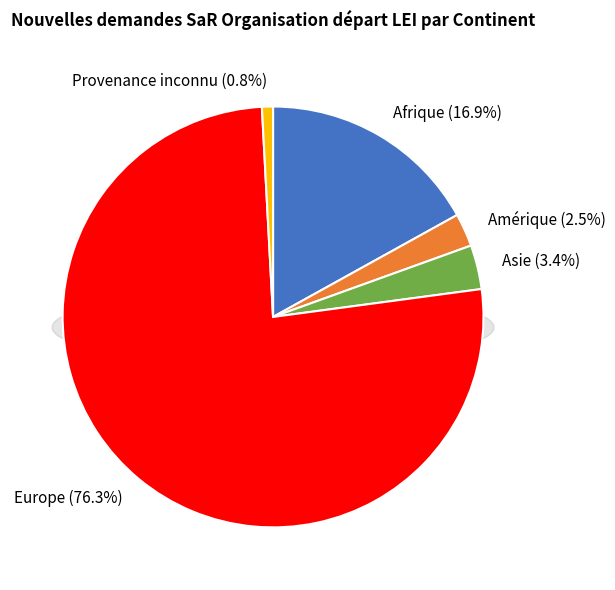

How many segments does this pie chart have?

5